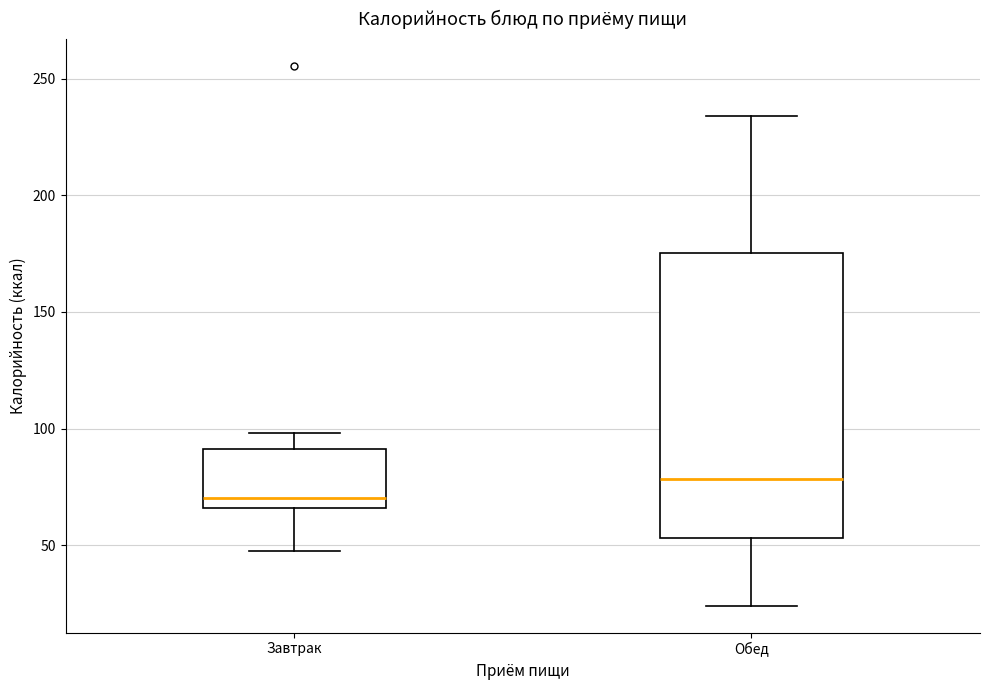

Reading left to right, transcribe this box plot: for each box, give where its median line is, the range the box spans, and where its two whiskers end, as read against the y-axis. The values are not printed on the chart, so give them approximately, as read against the axis.

Завтрак: median 70, box 65 to 90, whiskers 45 to 100
Обед: median 80, box 55 to 175, whiskers 25 to 235